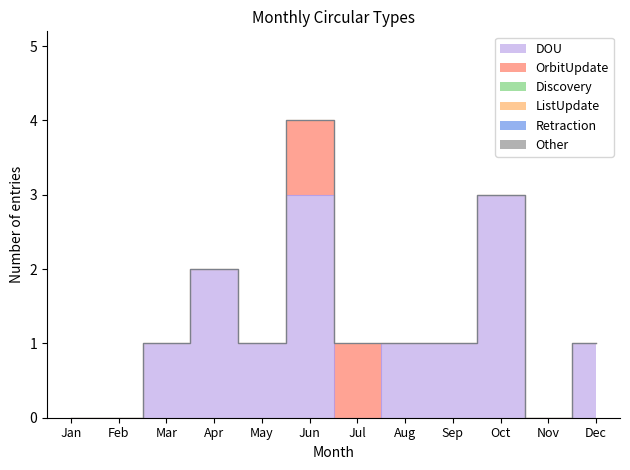

Does the chart display data point markers on the line(s)?

No